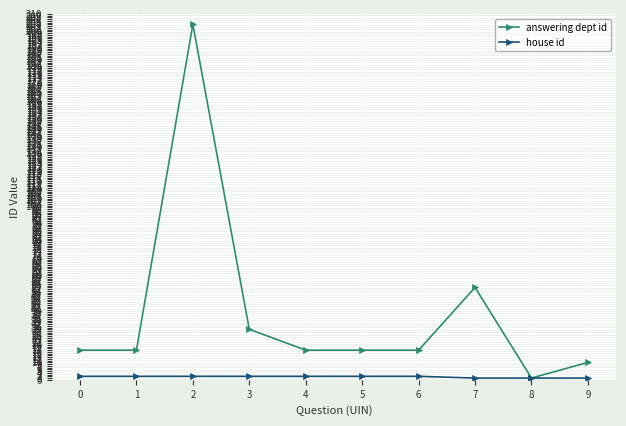

Which series has the largest total across all categories?

answering dept id